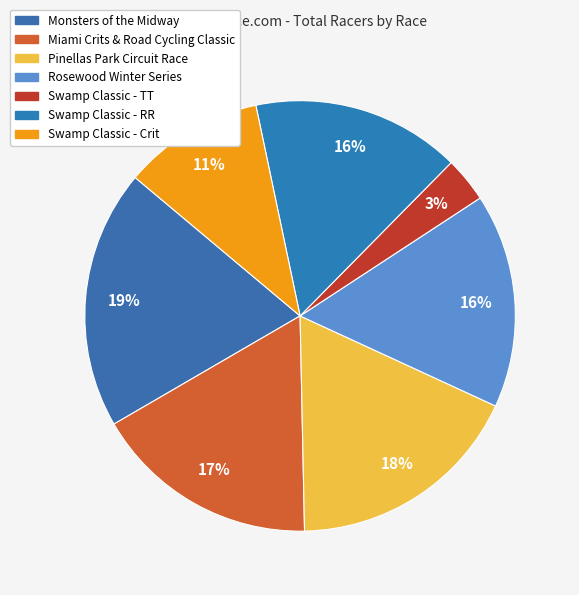

What percentage is the Monsters of the Midway slice, to the nearest percent?

19%